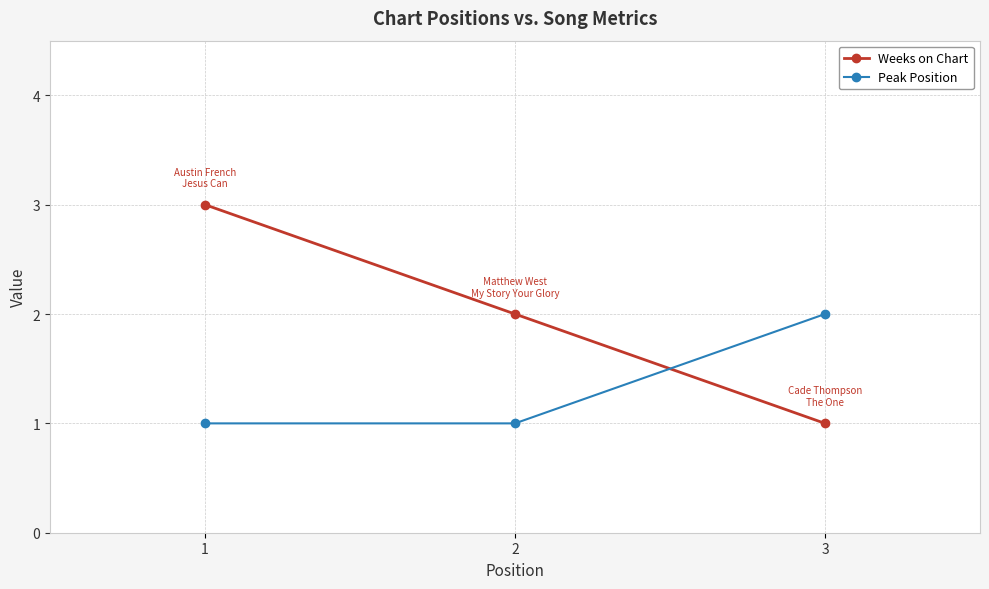

Which series has the largest total across all categories?

Weeks on Chart